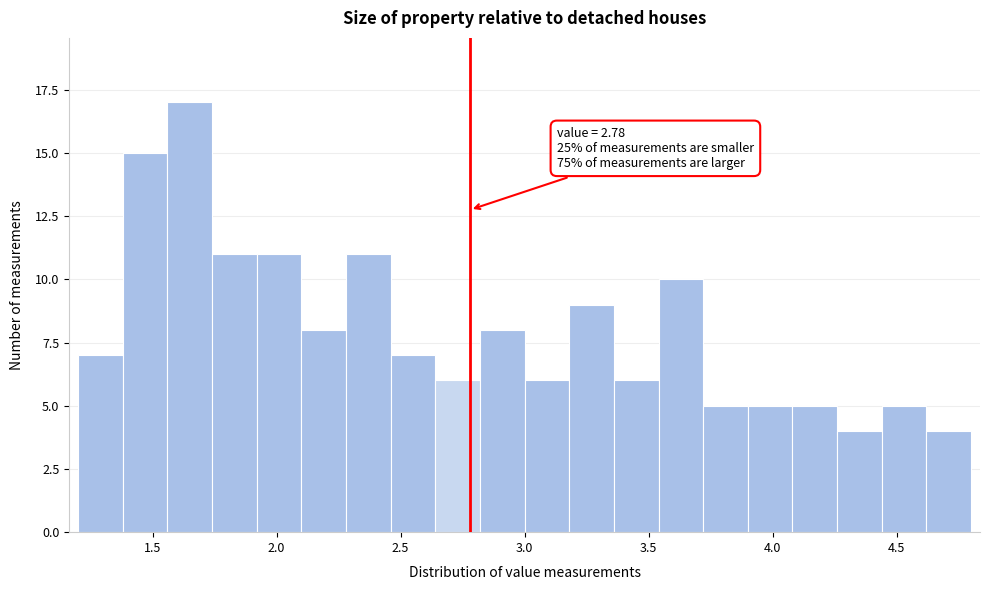

Read against the x-axis, roughly where is the centre of the tallest bar?

1.65